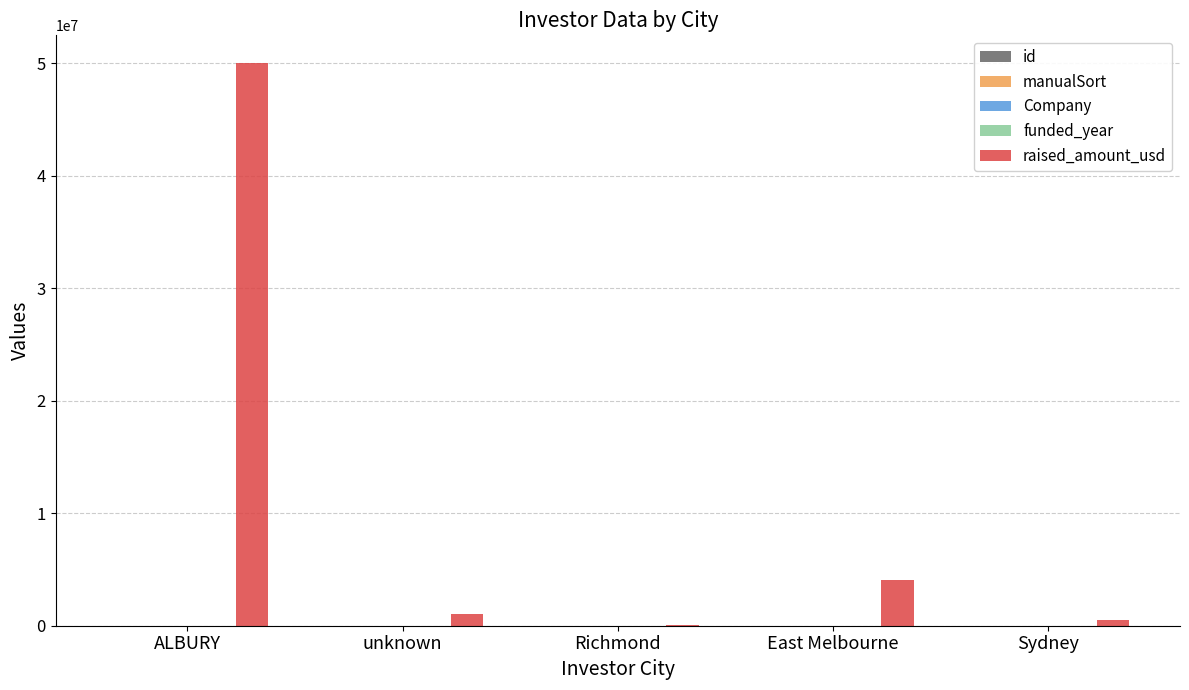

At which category is the sum across all series the highest?

ALBURY